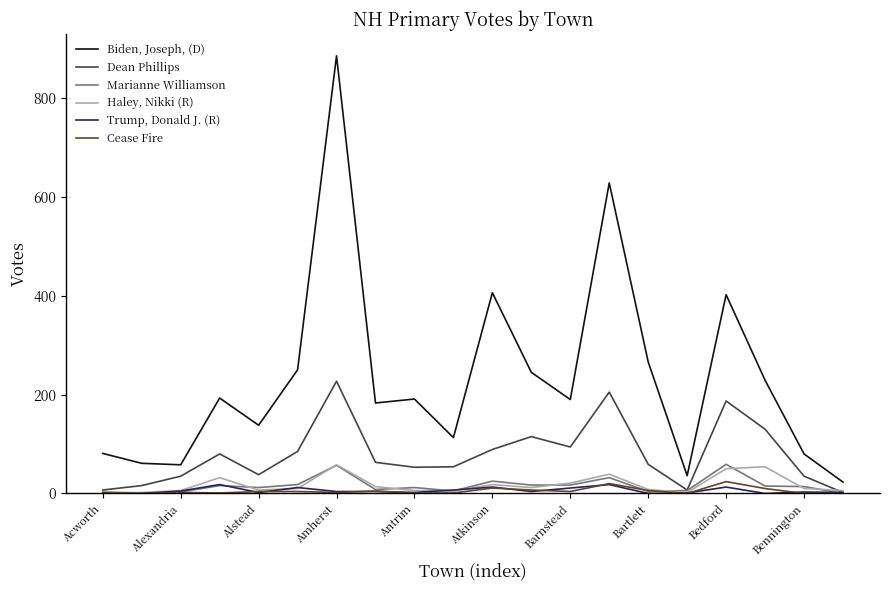

Rank the series by their maximum value, from lowest to highest.

Trump, Donald J. (R), Cease Fire, Haley, Nikki (R), Marianne Williamson, Dean Phillips, Biden, Joseph, (D)